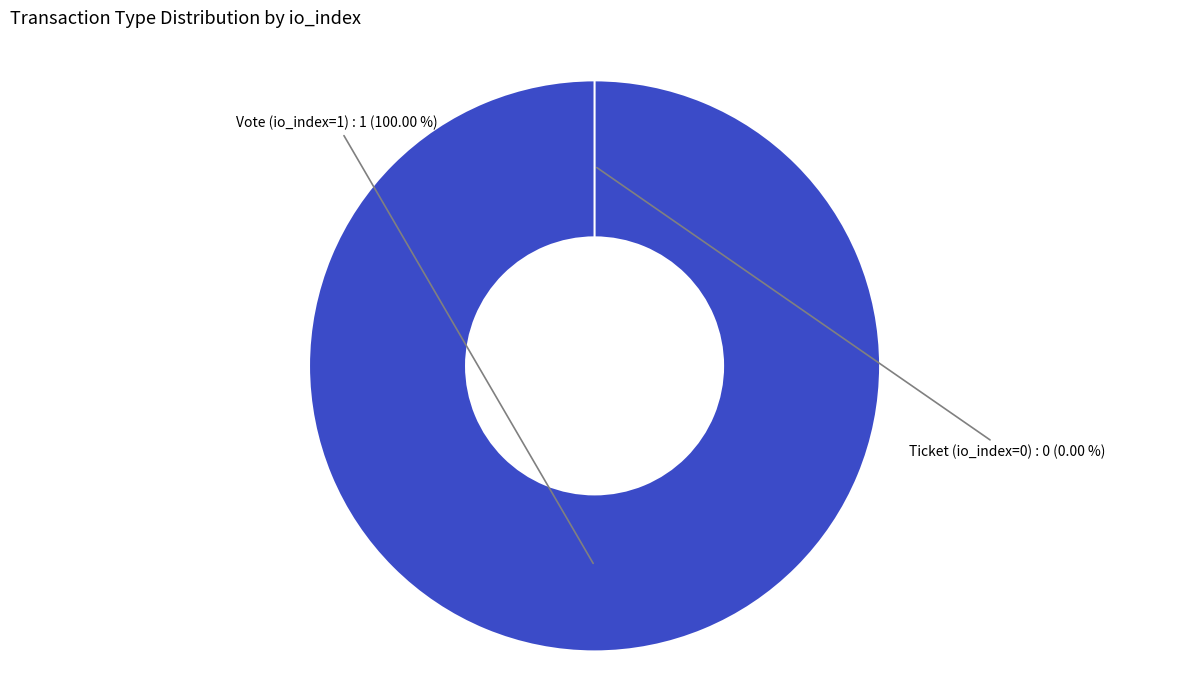

Between Ticket (io_index=0) and Vote (io_index=1), which is larger?

Vote (io_index=1)